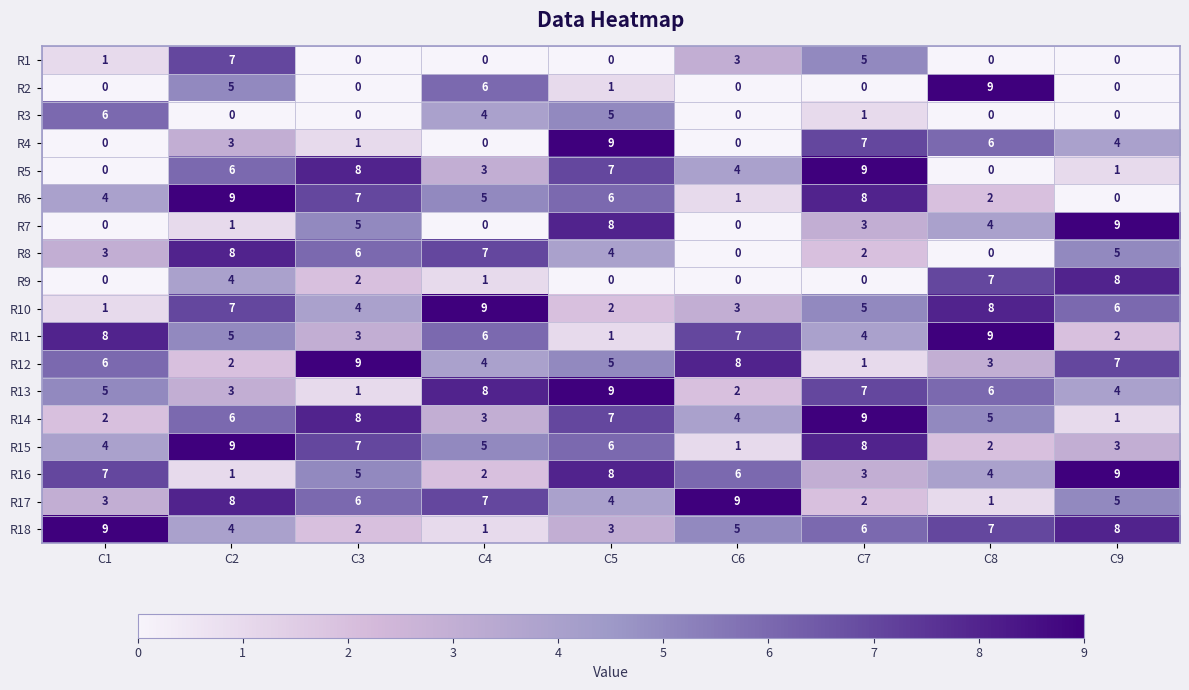

What is the sum of all R7 values?

30